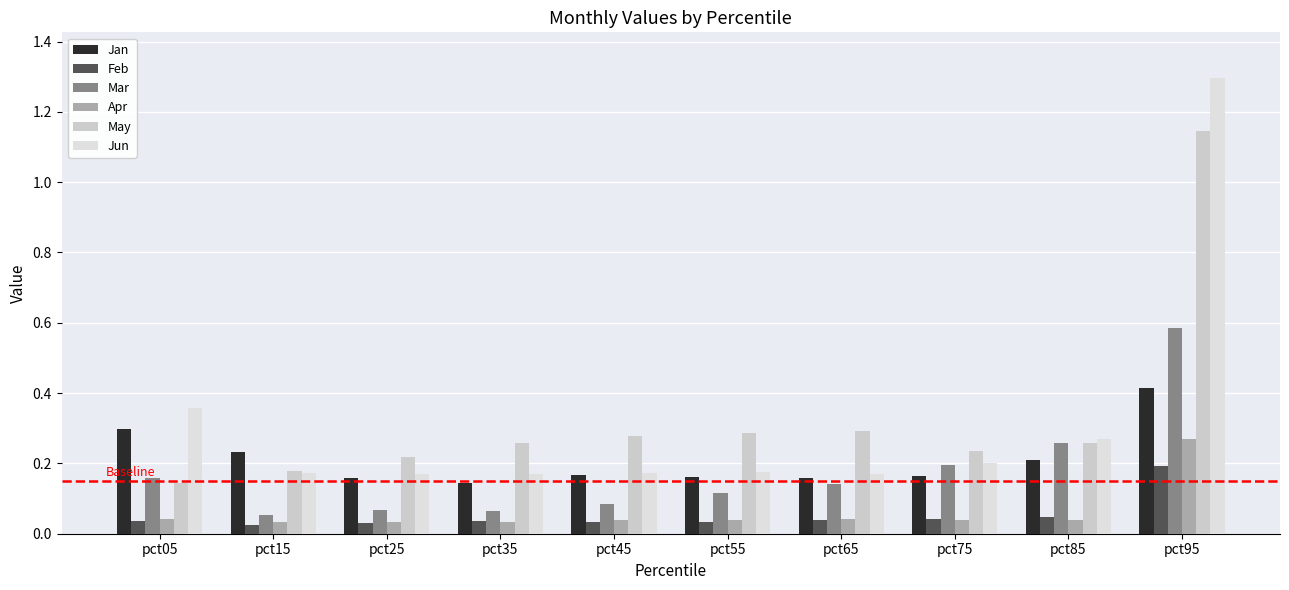

Reading right to left, list all the values displayed in this chart.

Jan: pct95=0.4	pct85=0.2	pct75=0.2	pct65=0.2	pct55=0.2	pct45=0.2	pct35=0.1	pct25=0.2	pct15=0.2	pct05=0.3
Feb: pct95=0.2	pct85=0.0	pct75=0.0	pct65=0.0	pct55=0.0	pct45=0.0	pct35=0.0	pct25=0.0	pct15=0.0	pct05=0.0
Mar: pct95=0.6	pct85=0.3	pct75=0.2	pct65=0.1	pct55=0.1	pct45=0.1	pct35=0.1	pct25=0.1	pct15=0.1	pct05=0.2
Apr: pct95=0.3	pct85=0.0	pct75=0.0	pct65=0.0	pct55=0.0	pct45=0.0	pct35=0.0	pct25=0.0	pct15=0.0	pct05=0.0
May: pct95=1.1	pct85=0.3	pct75=0.2	pct65=0.3	pct55=0.3	pct45=0.3	pct35=0.3	pct25=0.2	pct15=0.2	pct05=0.1
Jun: pct95=1.3	pct85=0.3	pct75=0.2	pct65=0.2	pct55=0.2	pct45=0.2	pct35=0.2	pct25=0.2	pct15=0.2	pct05=0.4